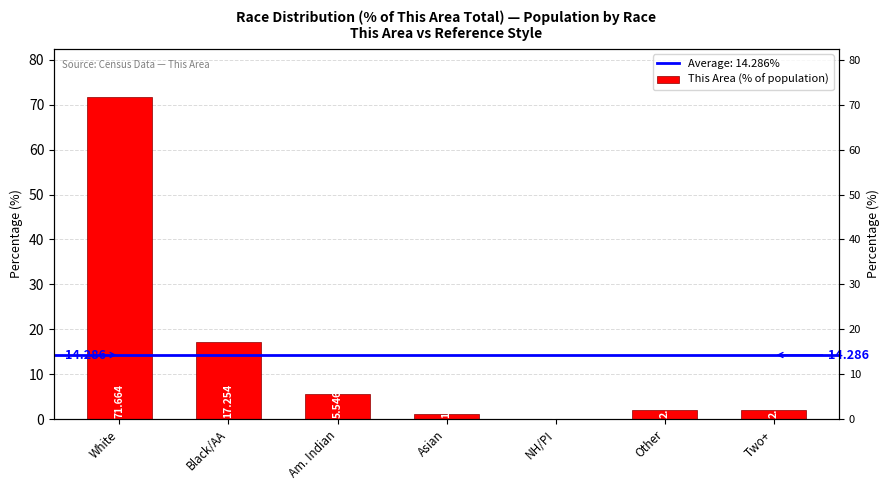

What is the greatest value displayed?

71.7